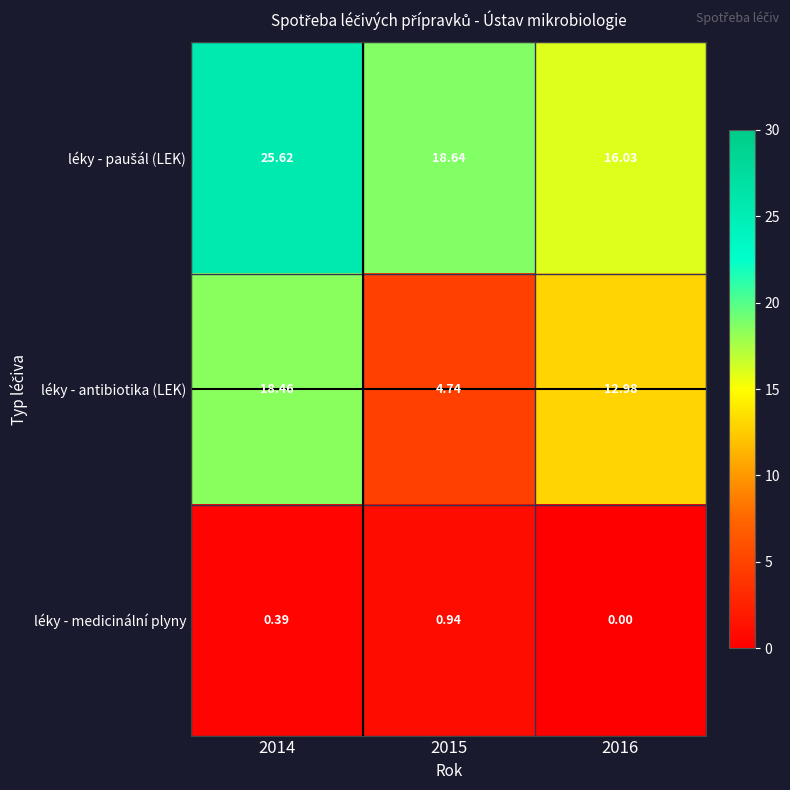

Which series has the widest spread of values?

léky - antibiotika (LEK)